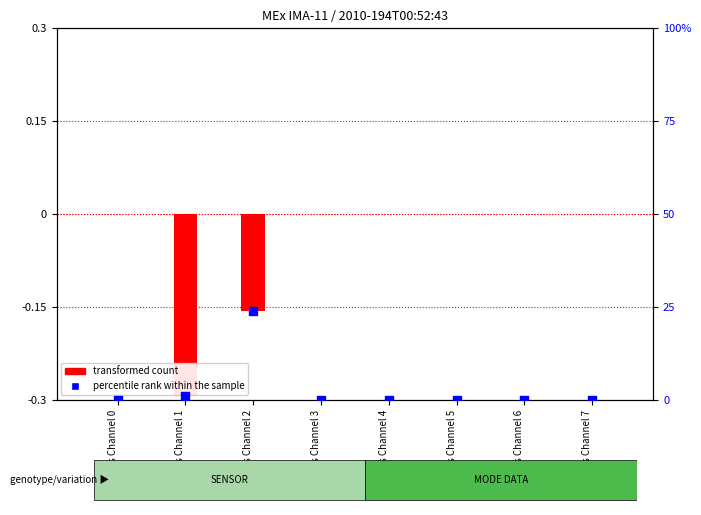

At which category is the sum across all series the highest?

Mass Channel 2